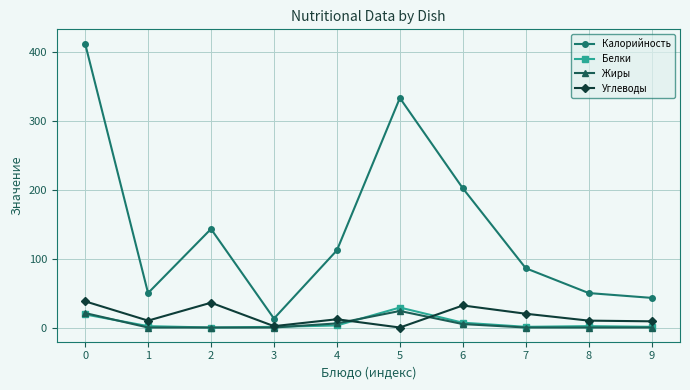

Which series changed the most between 7 and 9?

Калорийность